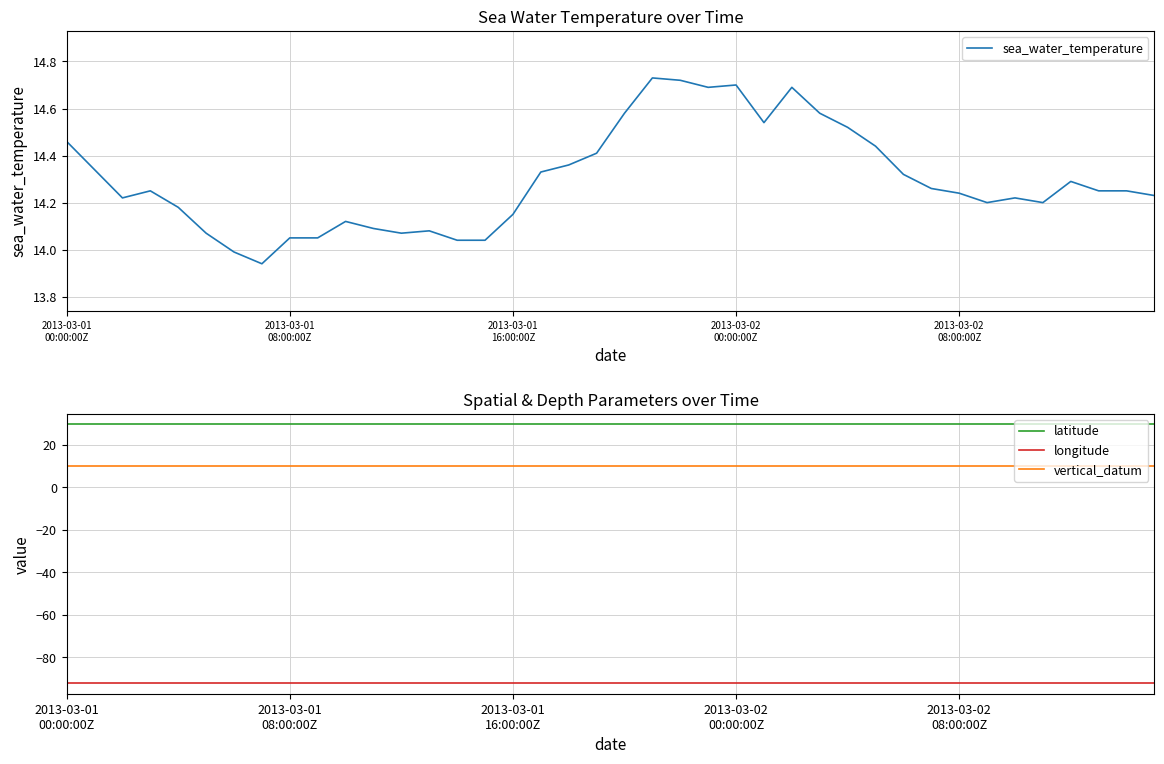

Does the chart display data point markers on the line(s)?

No